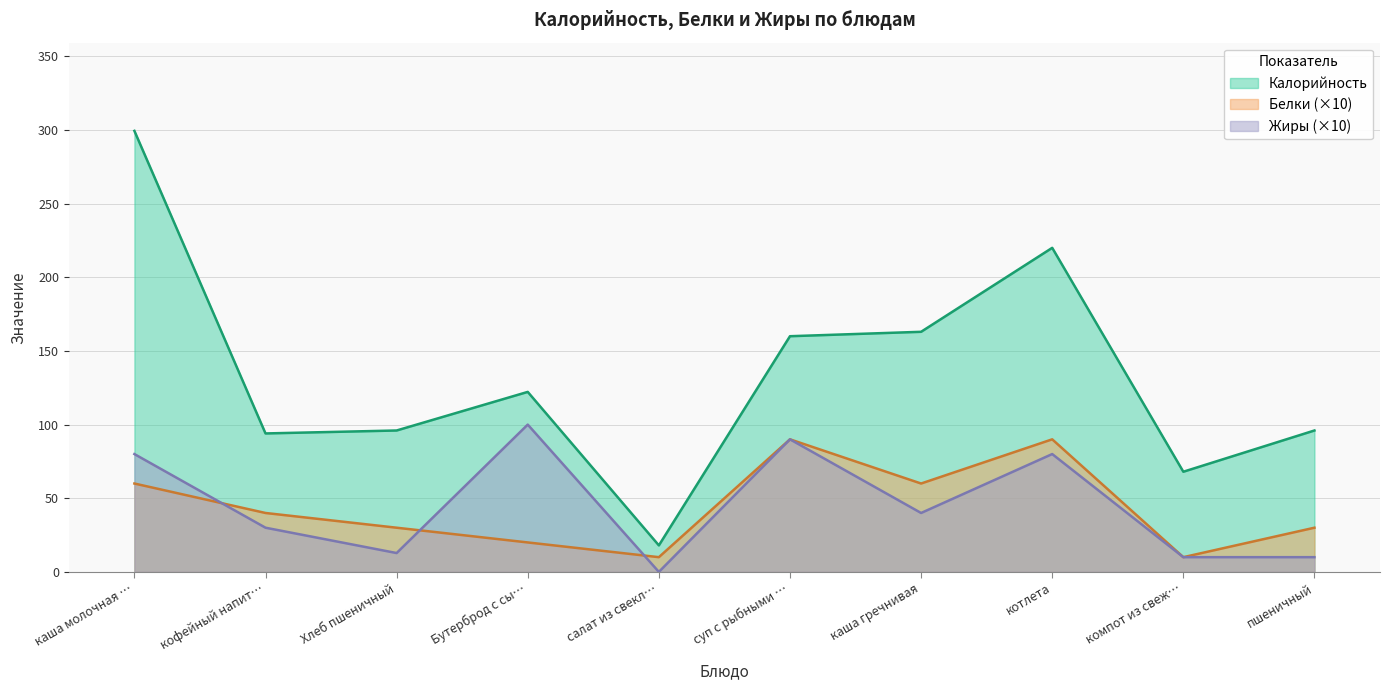

Which series ends up on top after the final intersection of Белки and Жиры?

Белки